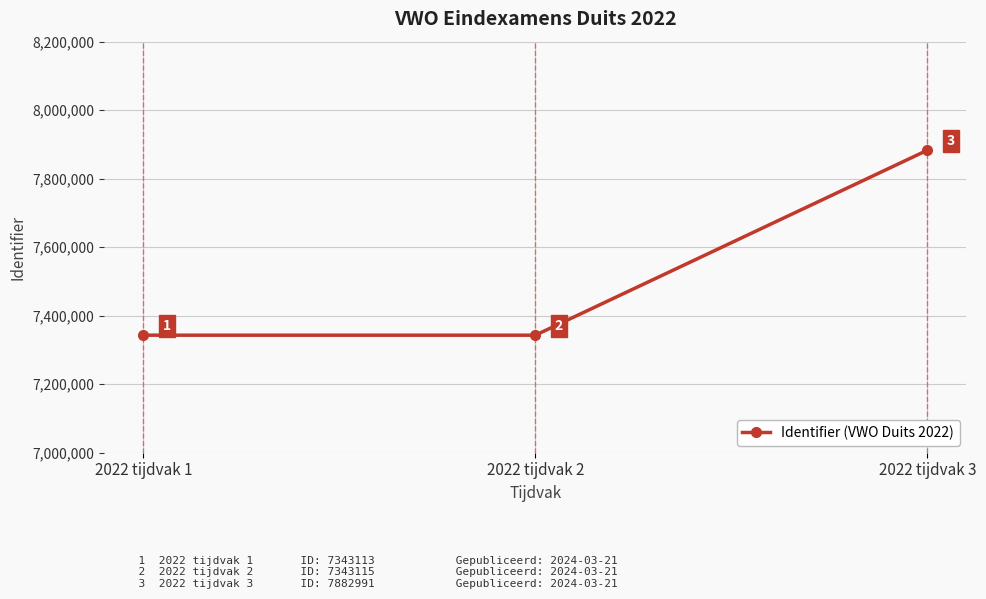

What is the maximum value shown in the chart?

7882991